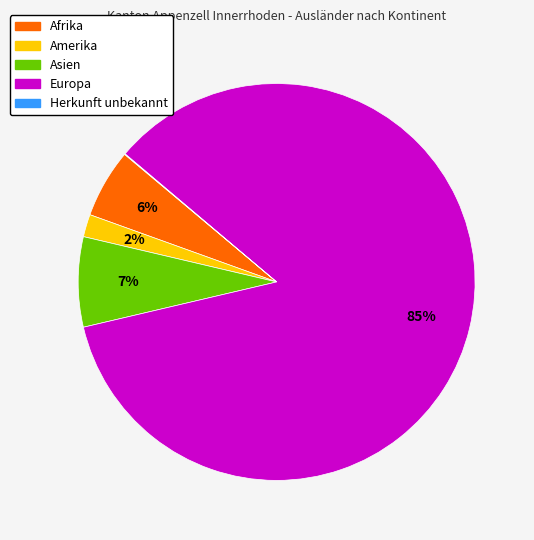

Do Asien and Europa together represent more than half of the pie?

Yes